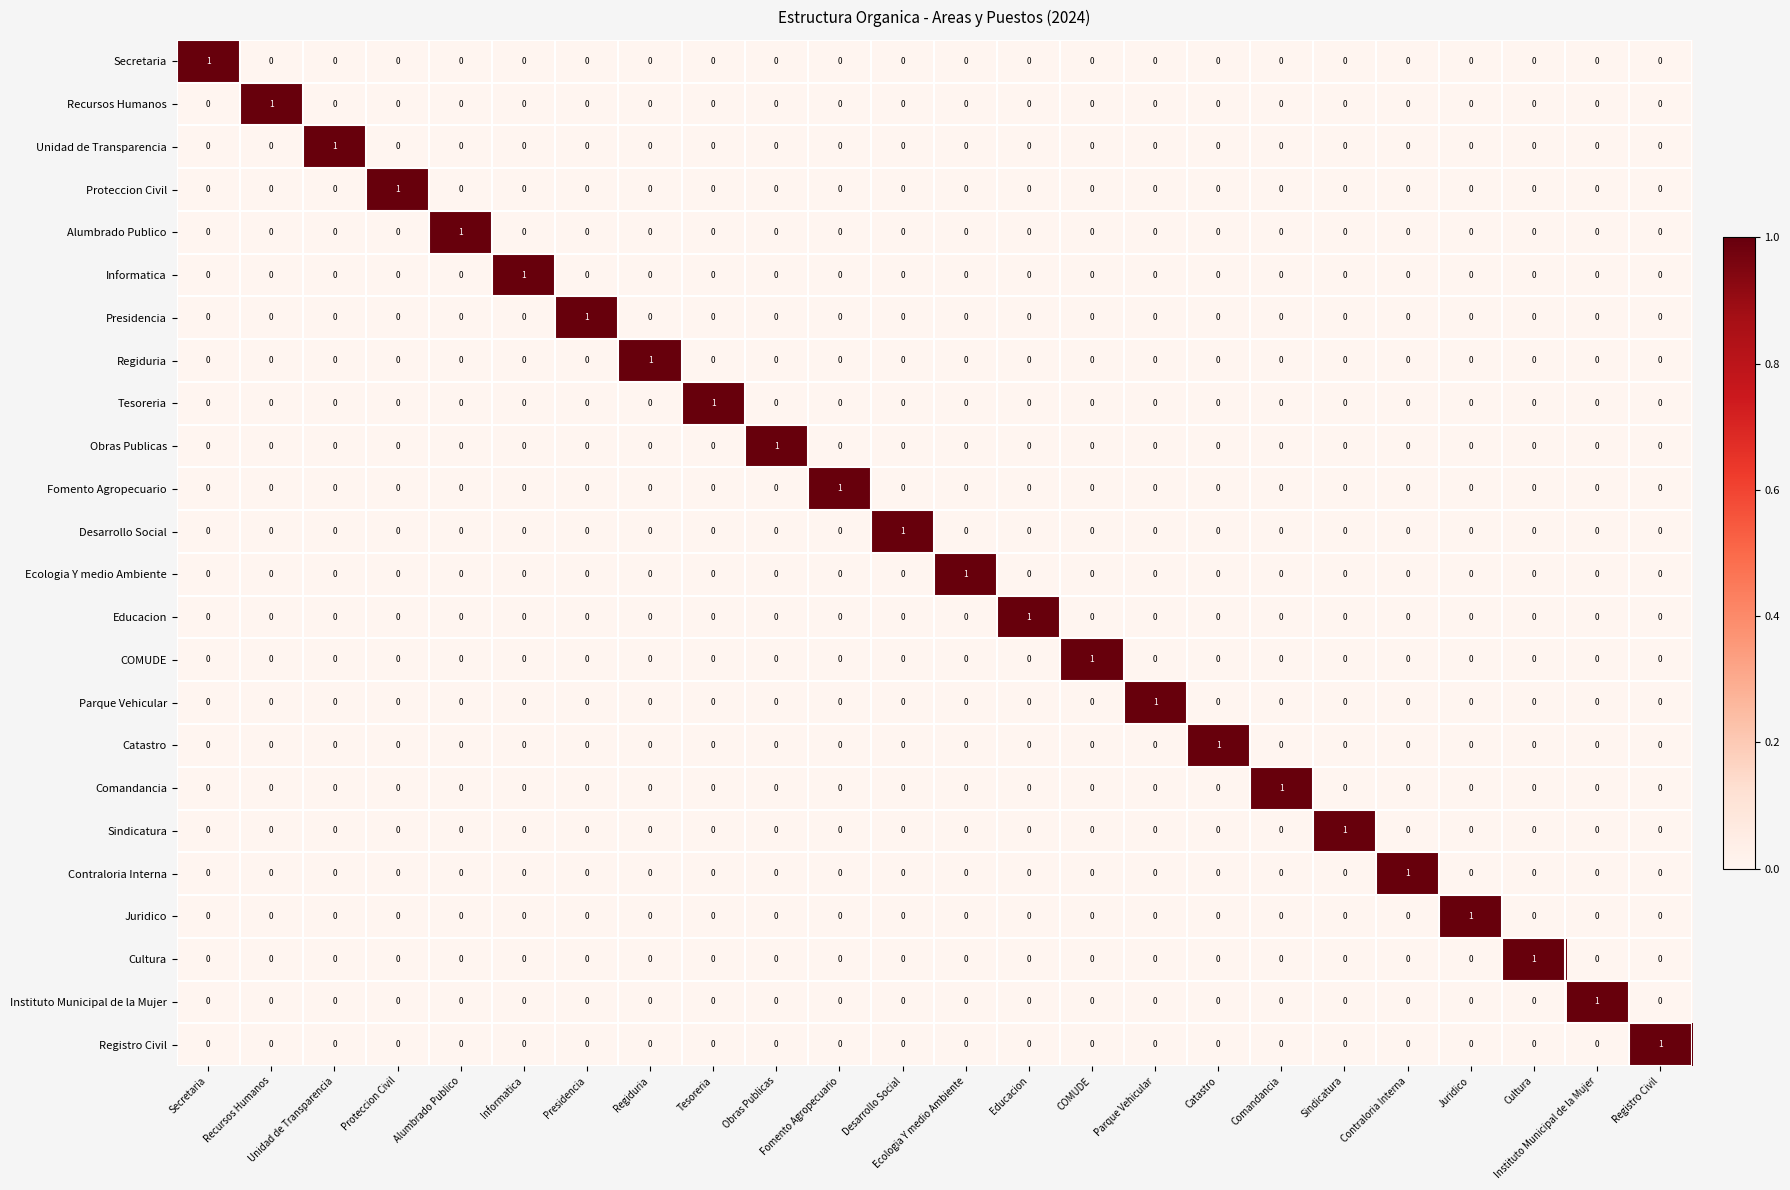

Which category has the lowest value in the Regiduria series?

Secretaria